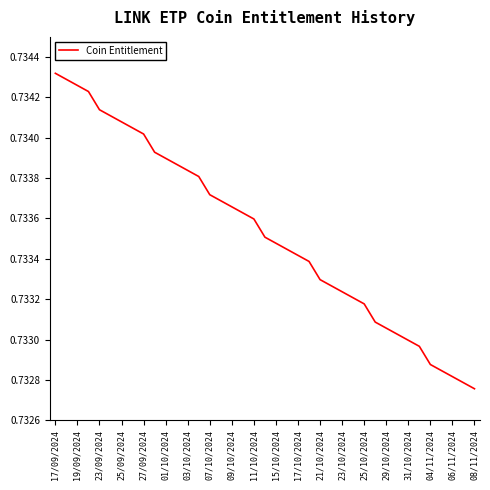

Does the chart display data point markers on the line(s)?

No